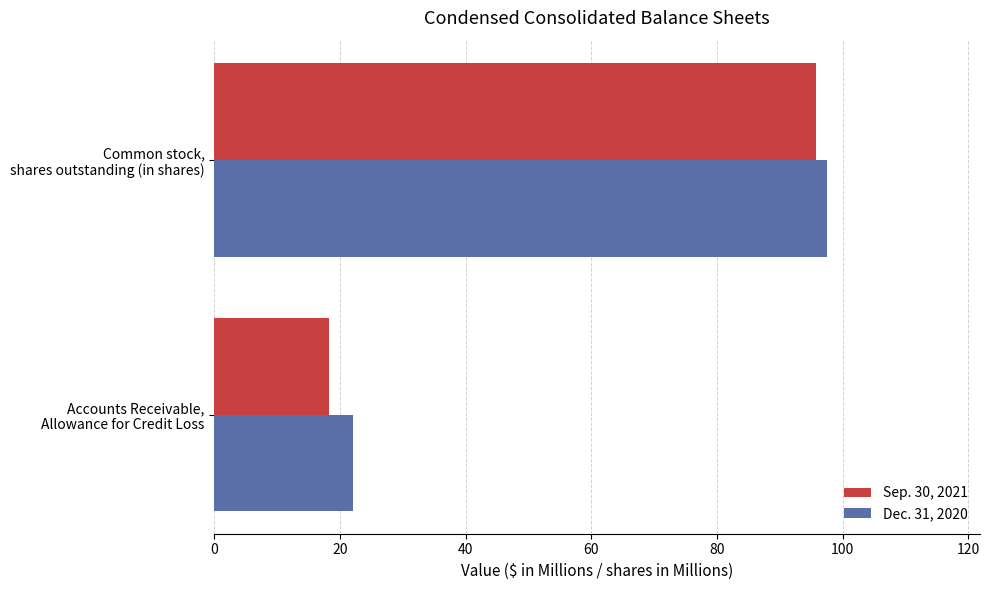

List the series in order of their overall mean, highest first.

Dec. 31, 2020, Sep. 30, 2021